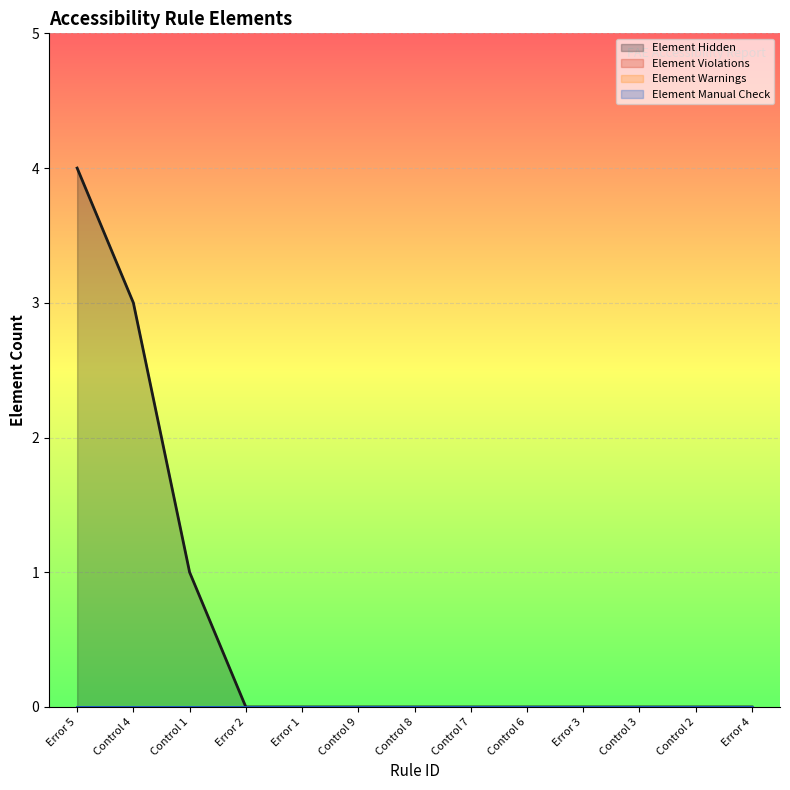

Which series has the largest range (max minus min)?

Element Hidden